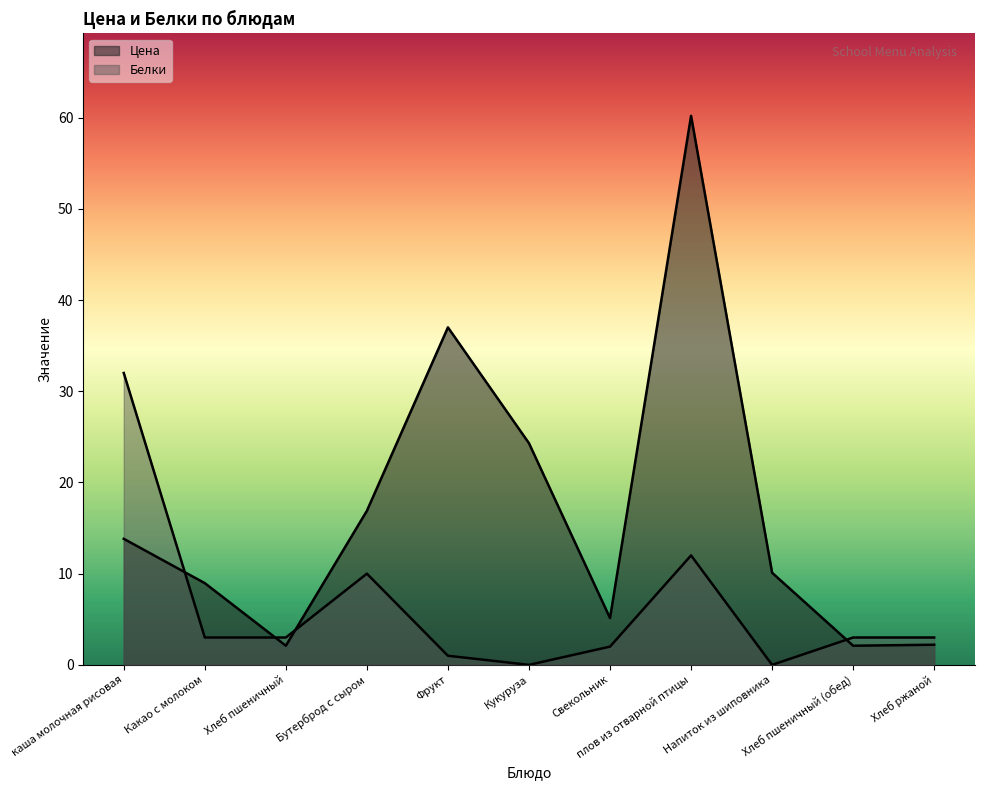

Which series has the largest total across all categories?

Цена